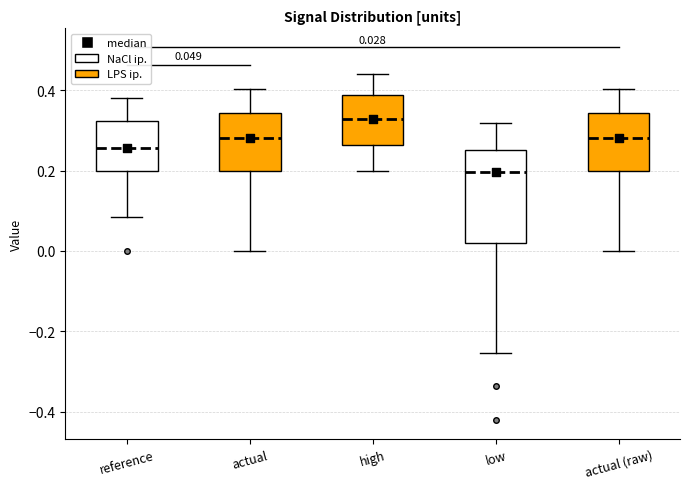

Which box has the lowest median line?

low